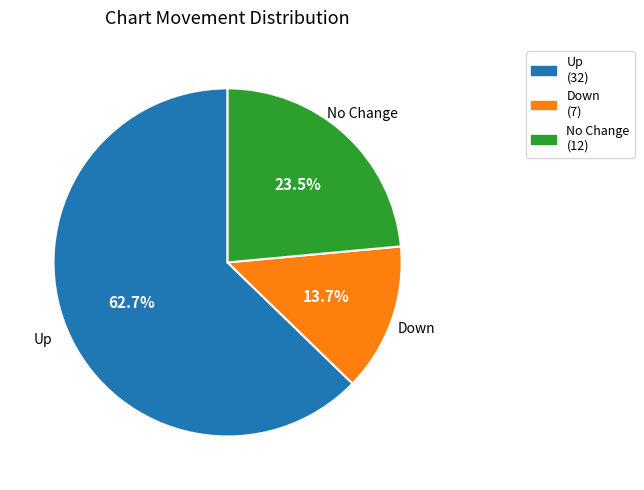

Which slice is the largest?

Up